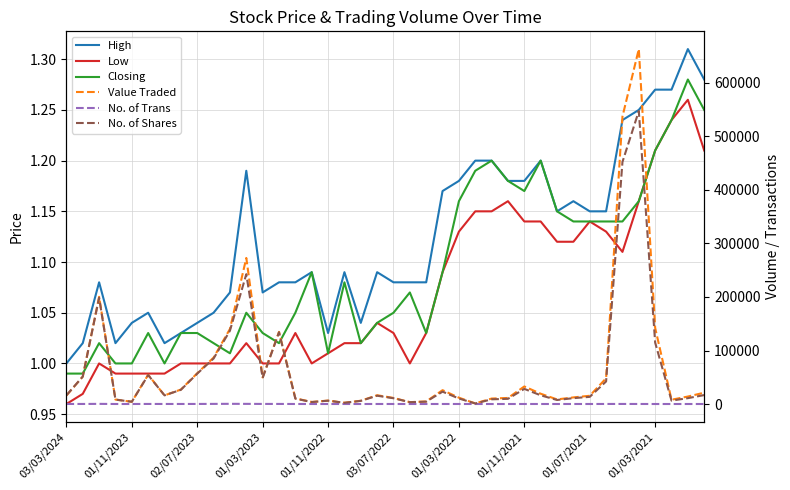

Which series has the widest spread of values?

Value Traded